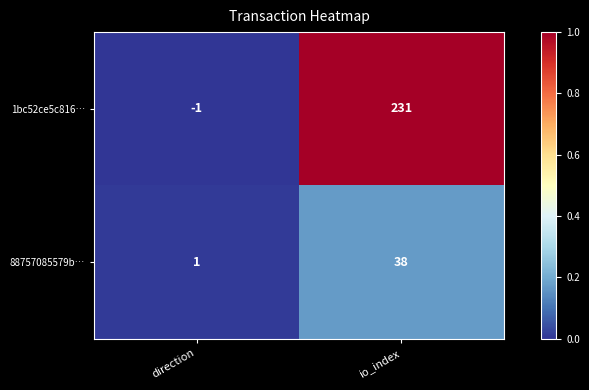

Where is 88757085579b… nearest to the value 19?

direction